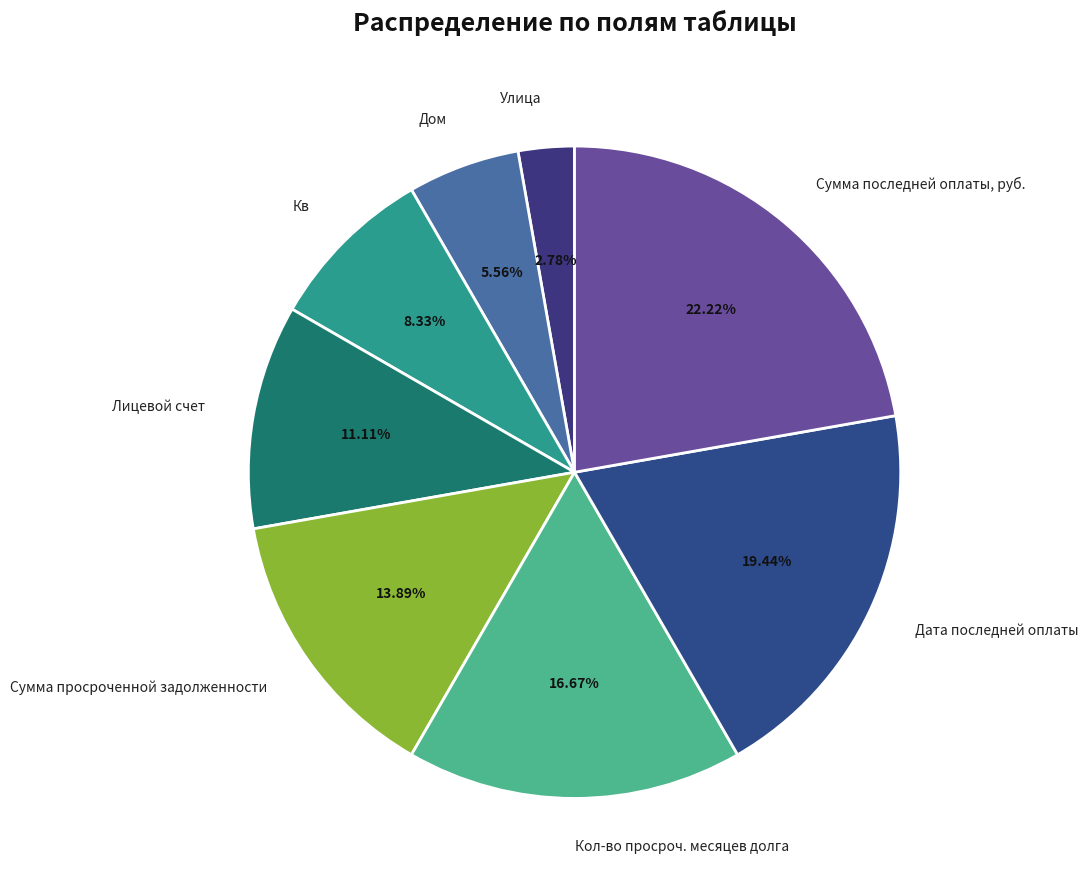

What is the smallest slice in the pie chart?

Улица